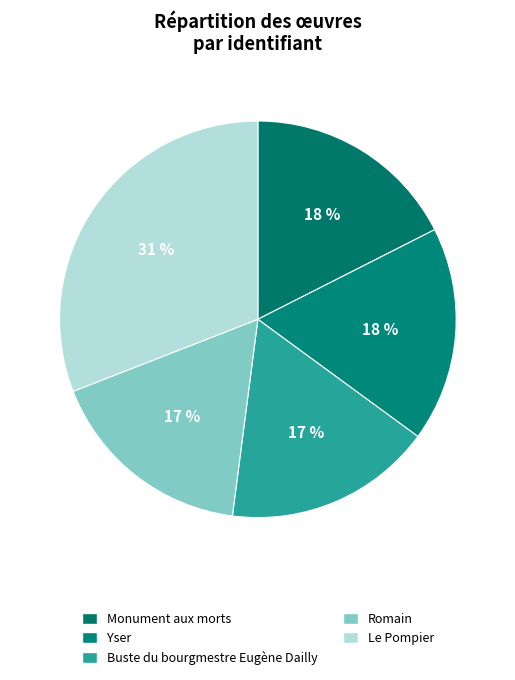

What is the smallest slice in the pie chart?

Buste du bourgmestre Eugène Dailly